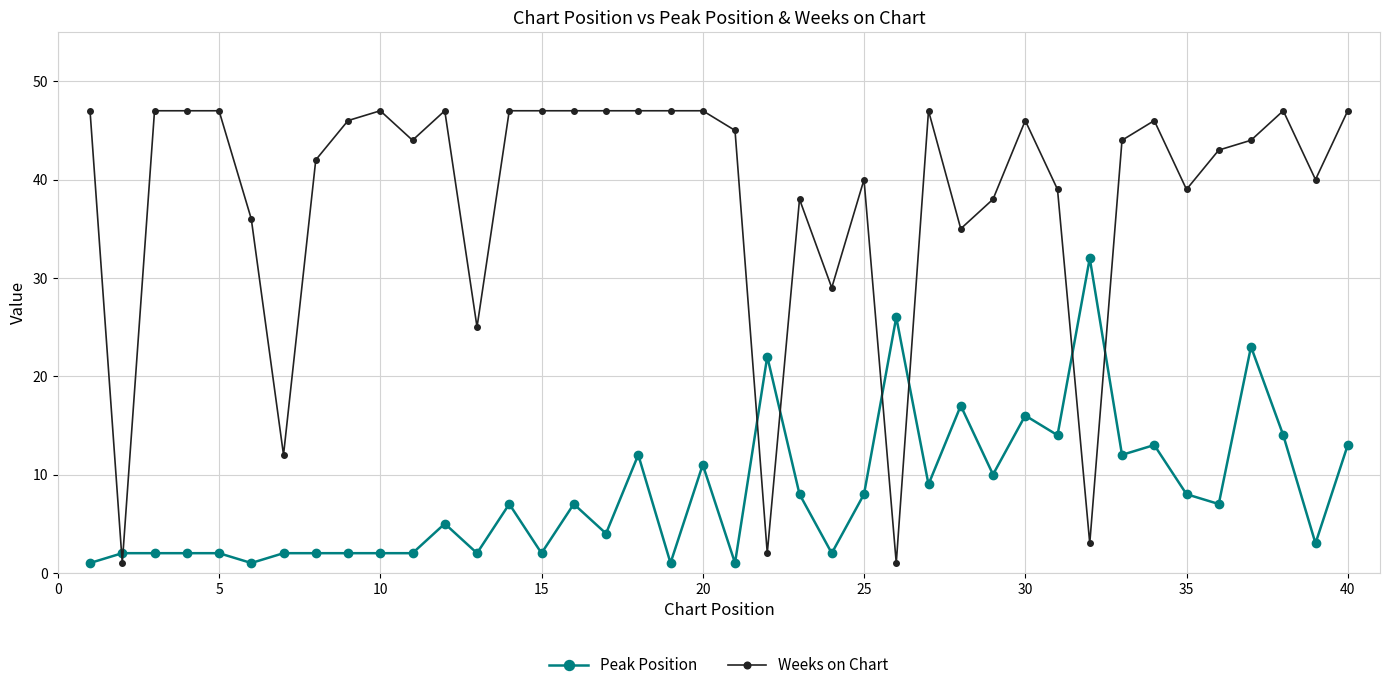

True or false: Peak Position has more than 0 points higher than both neighbors.

True